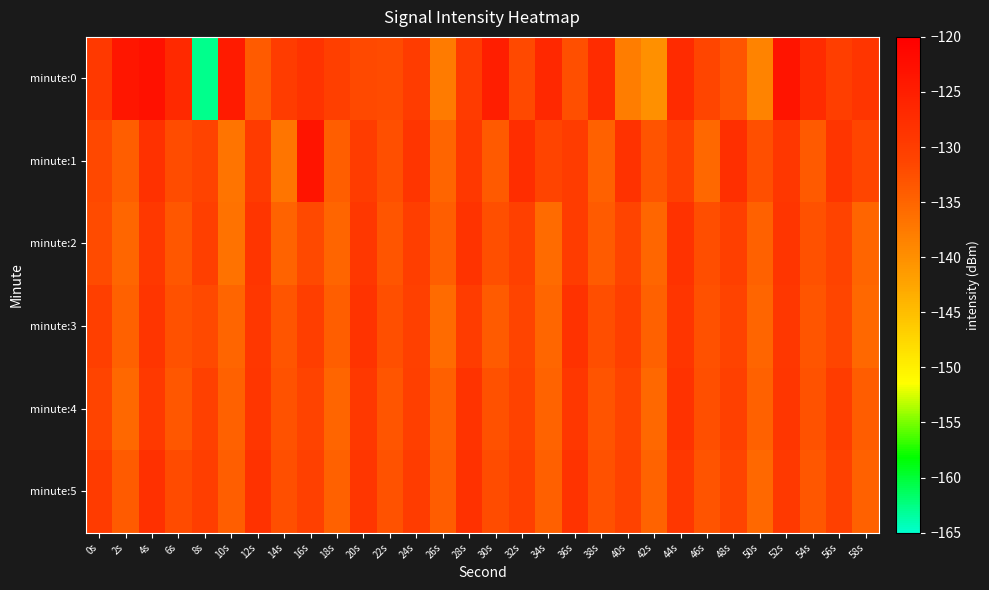

Reading left to right, transcribe all the data shown in this chart.

minute:0: 0s=-129.3	2s=-123.8	4s=-122.9	6s=-126.8	8s=-162.8	10s=-124.5	12s=-134.0	14s=-129.9	16s=-128.5	18s=-130.5	20s=-131.8	22s=-132.1	24s=-130.0	26s=-137.6	28s=-129.7	30s=-125.1	32s=-131.8	34s=-126.5	36s=-132.5	38s=-127.3	40s=-137.8	42s=-140.1	44s=-127.0	46s=-131.4	48s=-133.3	50s=-138.5	52s=-123.4	54s=-127.0	56s=-130.3	58s=-128.8
minute:1: 0s=-131.6	2s=-134.3	4s=-128.2	6s=-132.3	8s=-131.0	10s=-136.9	12s=-129.7	14s=-137.0	16s=-123.5	18s=-134.4	20s=-130.0	22s=-132.5	24s=-128.8	26s=-135.0	28s=-129.2	30s=-133.8	32s=-127.5	34s=-131.2	36s=-129.9	38s=-134.6	40s=-128.4	42s=-133.1	44s=-130.6	46s=-135.4	48s=-127.9	50s=-132.6	52s=-129.1	54s=-133.9	56s=-128.6	58s=-131.4
minute:2: 0s=-132.1	2s=-135.2	4s=-129.3	6s=-133.4	8s=-130.5	10s=-136.6	12s=-128.7	14s=-134.8	16s=-131.9	18s=-135.0	20s=-129.1	22s=-133.2	24s=-130.3	26s=-134.4	28s=-128.5	30s=-132.6	32s=-130.7	34s=-135.8	36s=-129.9	38s=-134.0	40s=-131.1	42s=-135.2	44s=-128.3	46s=-132.4	48s=-130.5	50s=-134.6	52s=-128.7	54s=-132.8	56s=-130.9	58s=-135.0
minute:3: 0s=-130.5	2s=-134.6	4s=-128.7	6s=-132.8	8s=-131.9	10s=-135.0	12s=-129.1	14s=-133.2	16s=-130.3	18s=-134.4	20s=-128.5	22s=-132.6	24s=-130.7	26s=-135.8	28s=-129.9	30s=-134.0	32s=-131.1	34s=-135.2	36s=-128.3	38s=-132.4	40s=-130.5	42s=-134.6	44s=-128.7	46s=-132.8	48s=-130.9	50s=-135.0	52s=-129.1	54s=-133.2	56s=-131.3	58s=-135.4
minute:4: 0s=-131.2	2s=-135.3	4s=-129.4	6s=-133.5	8s=-130.6	10s=-134.7	12s=-128.8	14s=-132.9	16s=-131.0	18s=-135.1	20s=-129.2	22s=-133.3	24s=-130.4	26s=-134.5	28s=-128.6	30s=-132.7	32s=-130.8	34s=-134.9	36s=-129.0	38s=-133.1	40s=-131.2	42s=-135.3	44s=-128.4	46s=-132.5	48s=-130.6	50s=-134.7	52s=-128.8	54s=-132.9	56s=-130.0	58s=-134.1
minute:5: 0s=-129.8	2s=-133.9	4s=-128.0	6s=-132.1	8s=-130.2	10s=-134.3	12s=-128.4	14s=-132.5	16s=-130.6	18s=-134.7	20s=-128.8	22s=-132.9	24s=-130.0	26s=-134.1	28s=-128.2	30s=-132.3	32s=-130.4	34s=-134.5	36s=-128.6	38s=-132.7	40s=-130.8	42s=-134.9	44s=-129.0	46s=-133.1	48s=-131.2	50s=-135.3	52s=-129.4	54s=-133.5	56s=-130.6	58s=-134.7